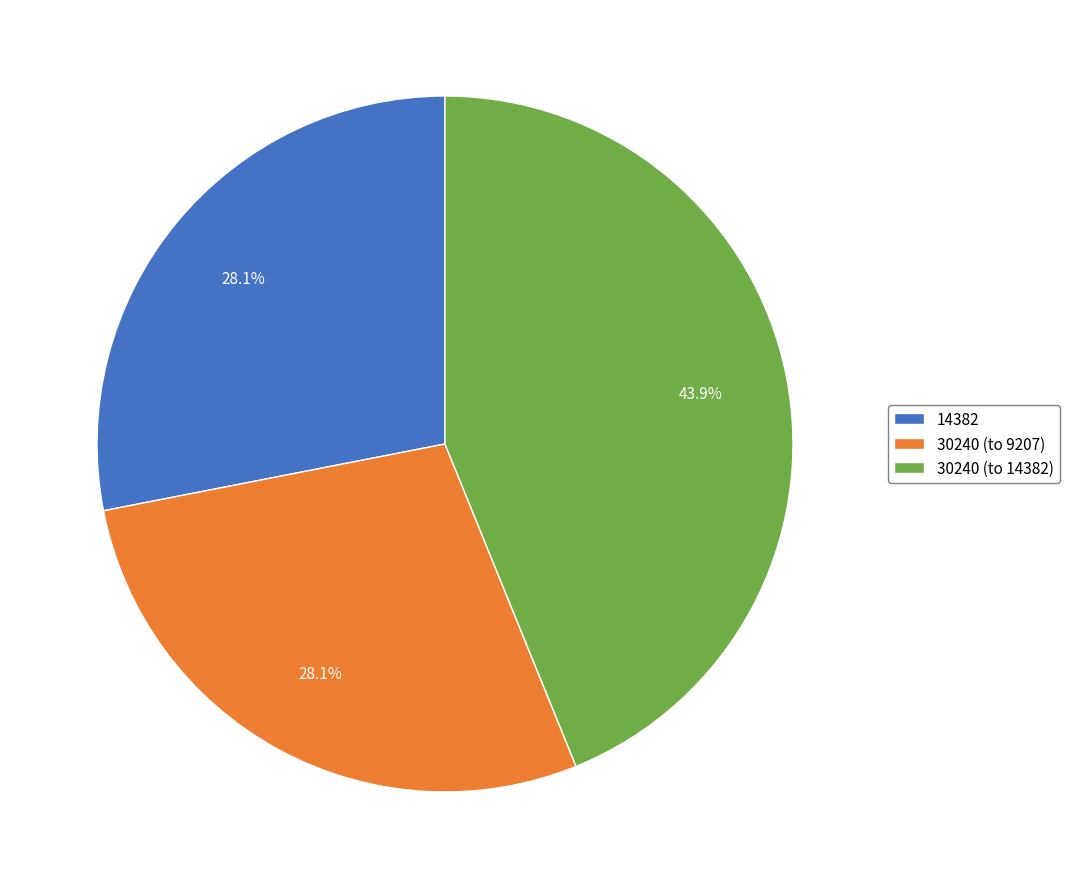

Is the sum of 30240 (to 14382) and 30240 (to 9207) greater than half?

Yes